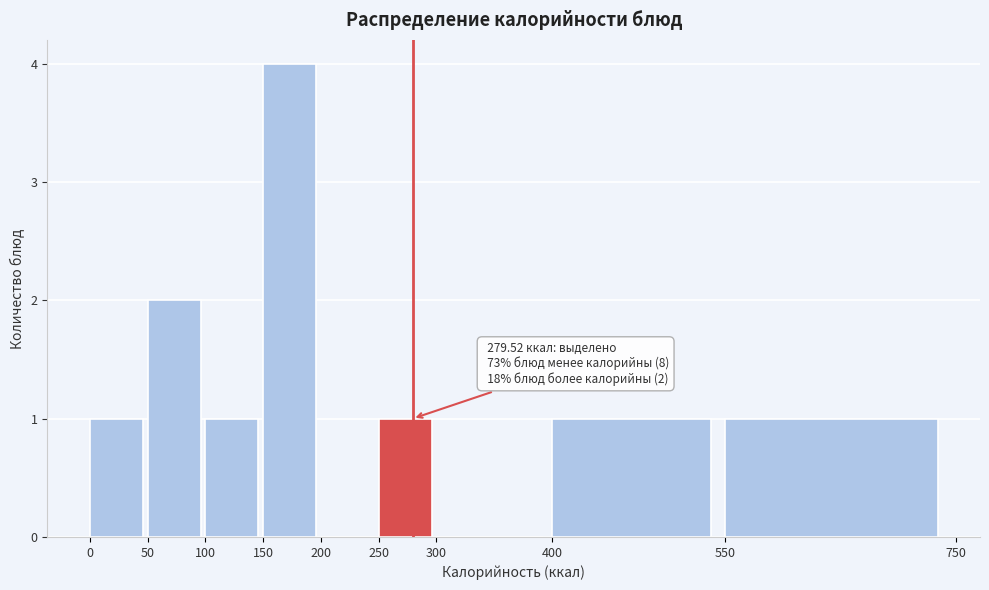

Which range on the x-axis has the tallest bar?

150 to 200